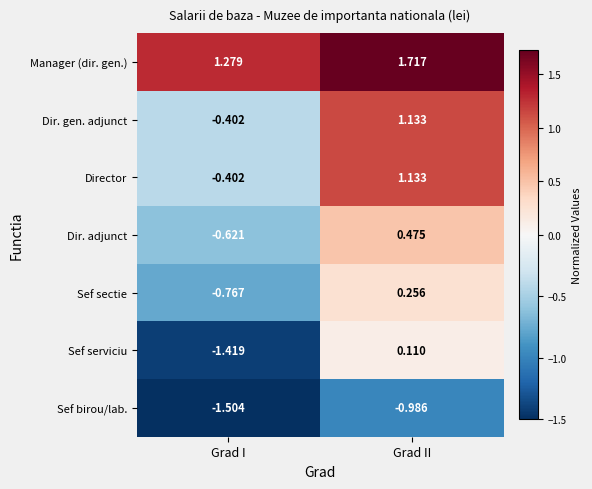

Rank the categories by Sef birou/lab. value from highest to lowest.

Grad II, Grad I